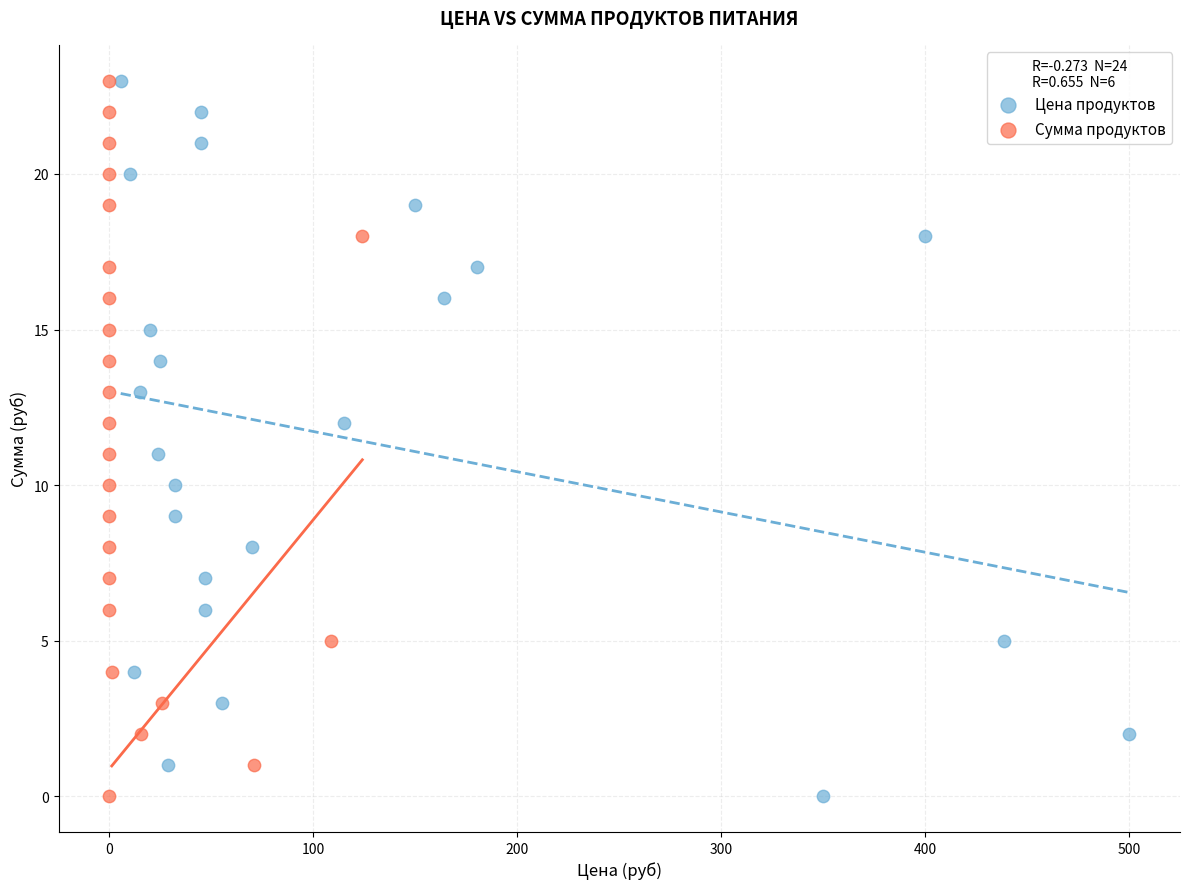

What are all the series names shown in the legend?

Цена продуктов, Сумма продуктов